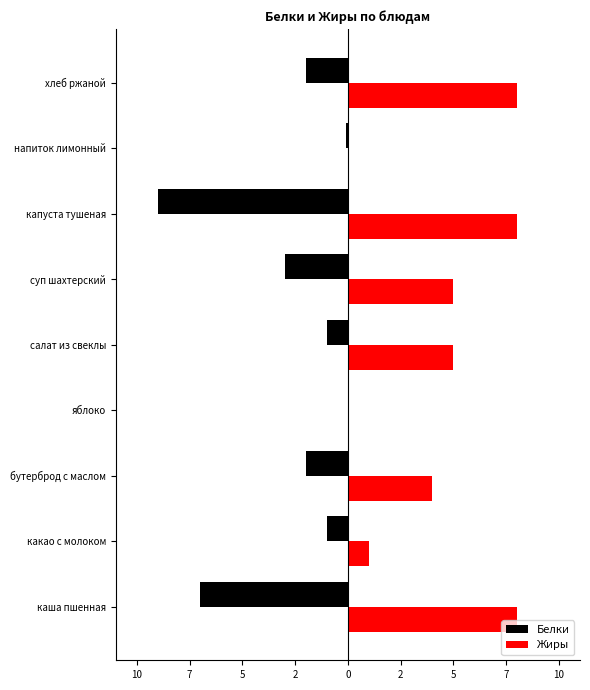

What is the maximum value shown in the chart?

8.0